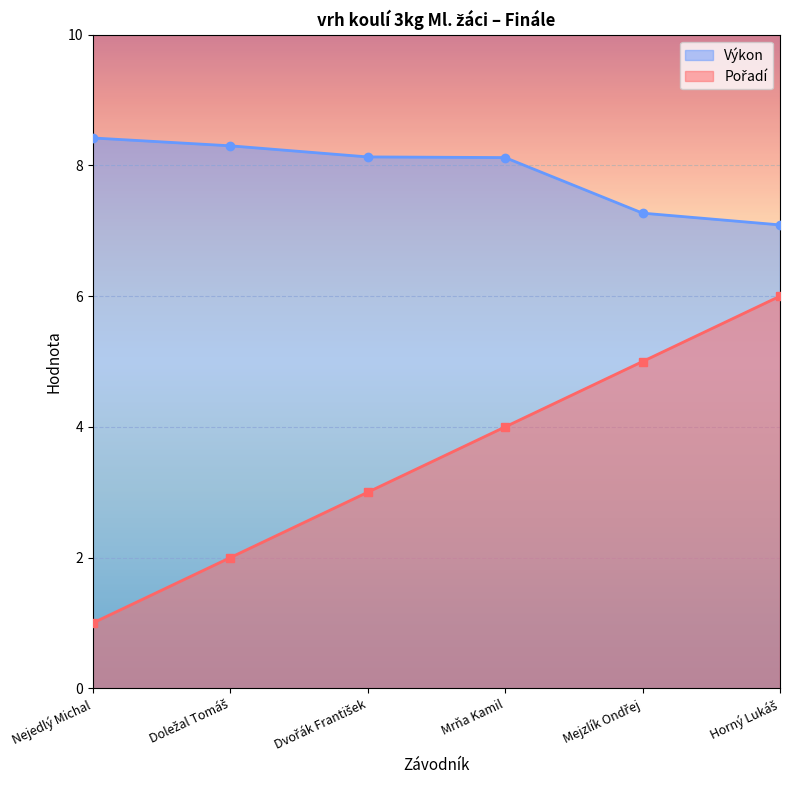

What is the label of the 1st point from the right?

Horný Lukáš